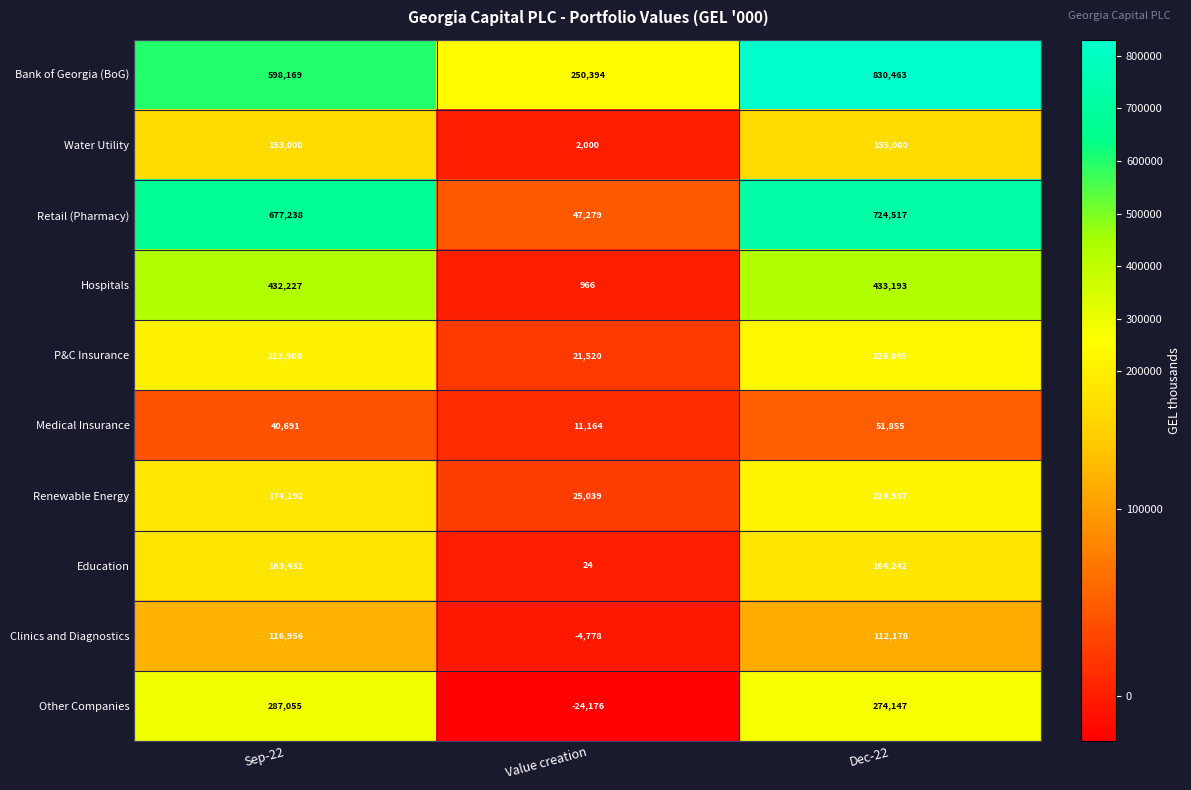

What value does the Clinics and Diagnostics series have at Dec-22, to the nearest 10?

112180